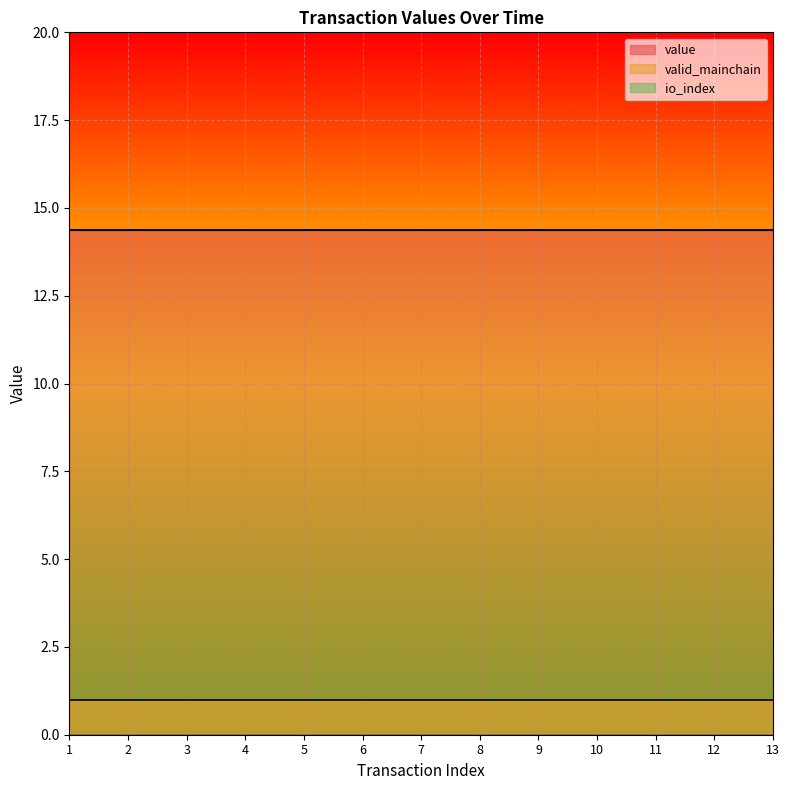

Which category has the lowest value in the valid_mainchain series?

1